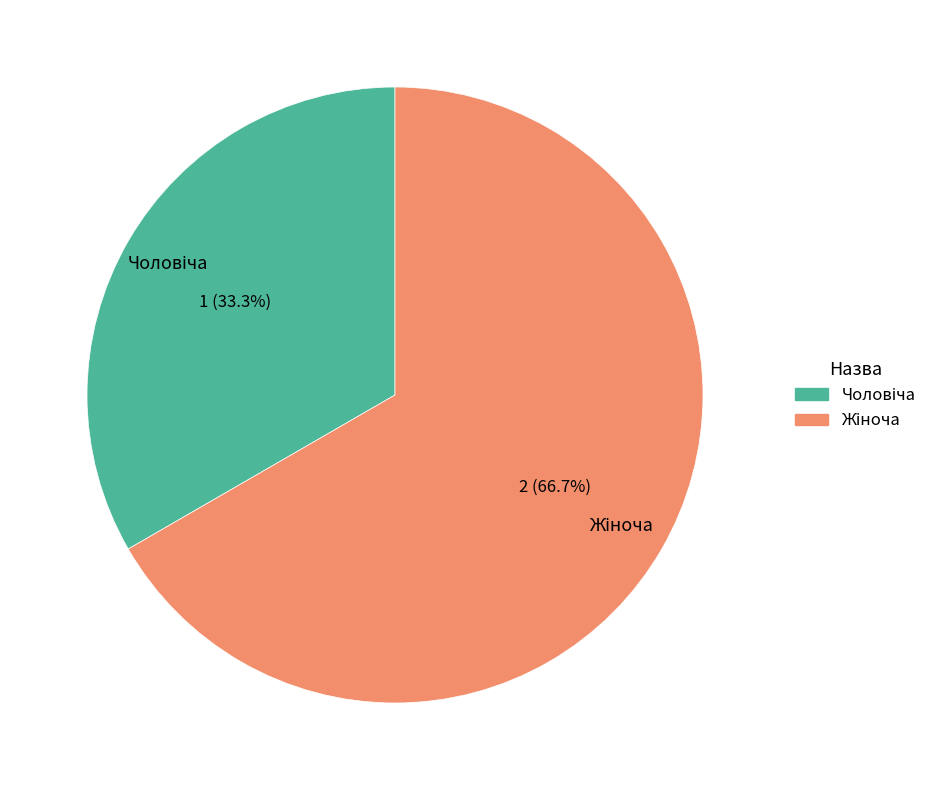

To the nearest percent, what is the difference between the largest and smallest slice percentages?

33%